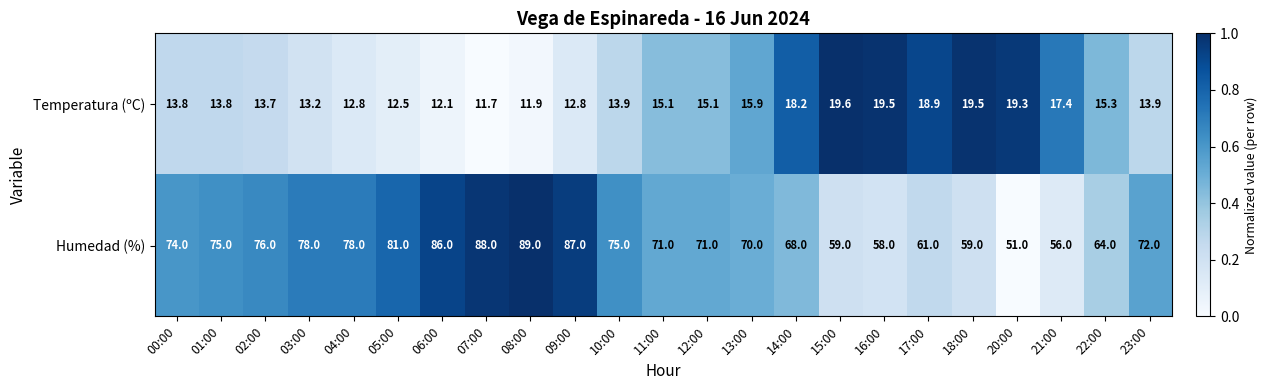

What is the total value across all series at 10:00?

88.9